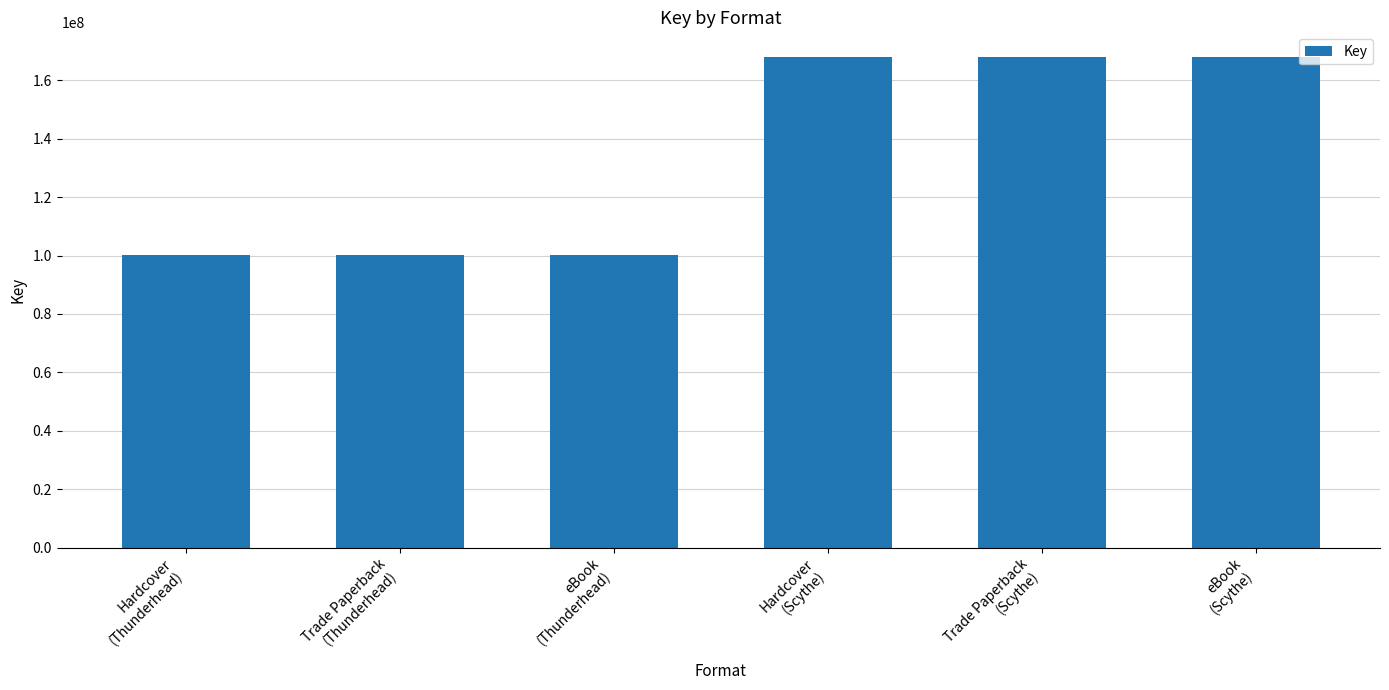

Is it true that the value at Hardcover
(Scythe) is 168081974?

True